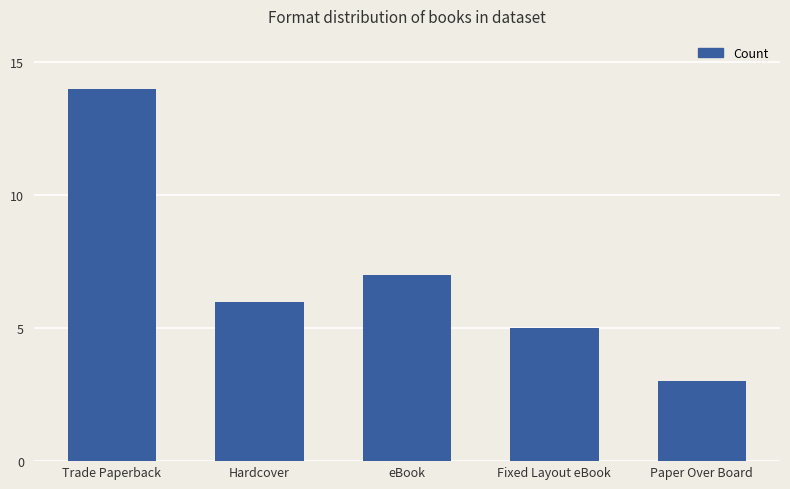

What is the sum of the values at Hardcover and Trade Paperback?

20